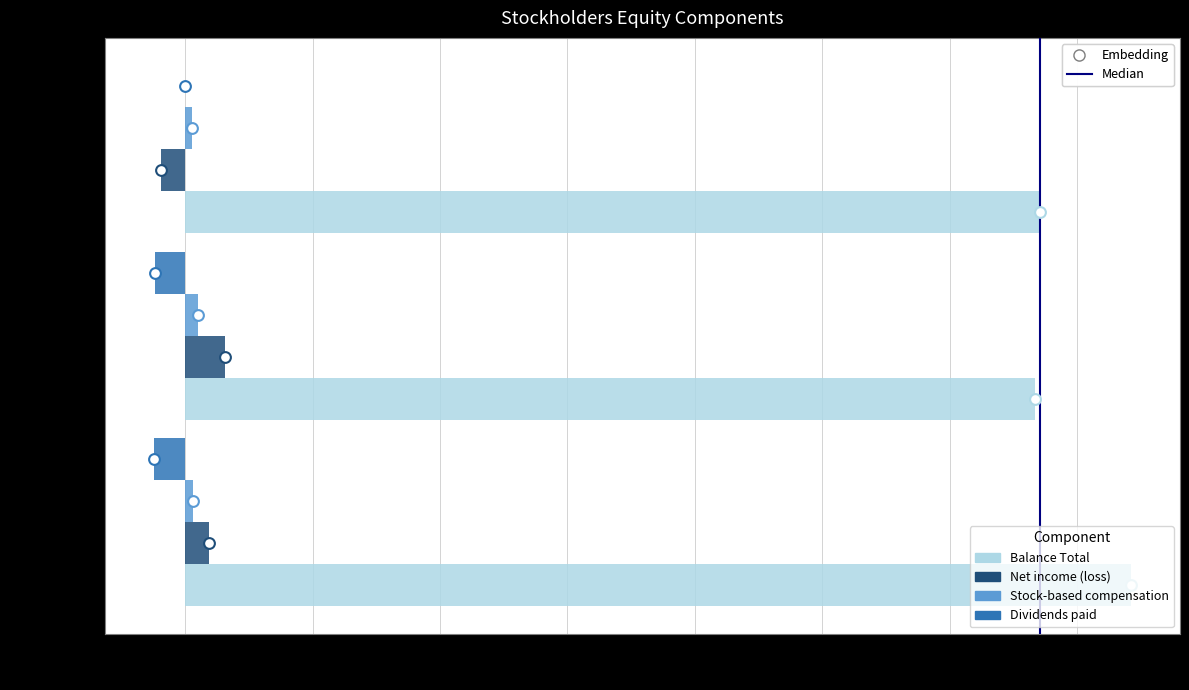

At how many categories does at least one series exceed 77728?

3